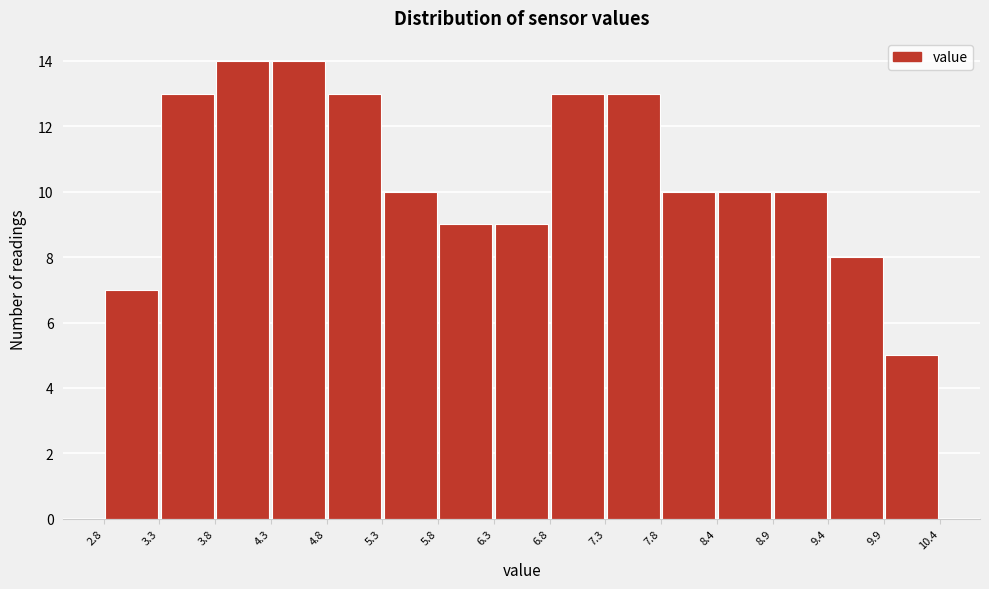

What is the height of the bar covering 8.4 to 8.9 on the x-axis? The values are not printed on the chart, so give them approximately, as read against the axis.

10